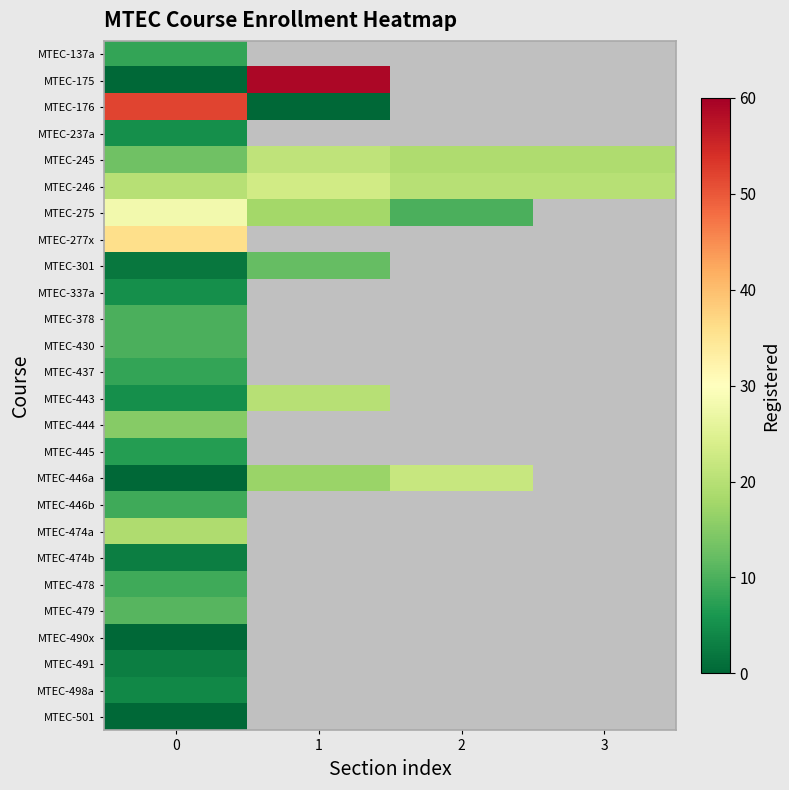

The MTEC-378 series shows 10.0 at 0. True or false?

True